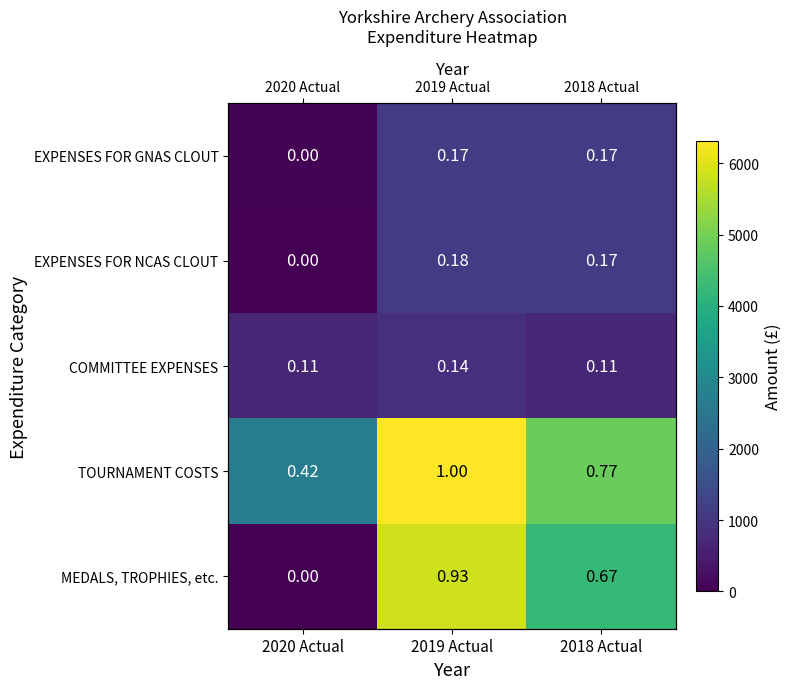

At how many categories does at least one series exceed 3591?

2